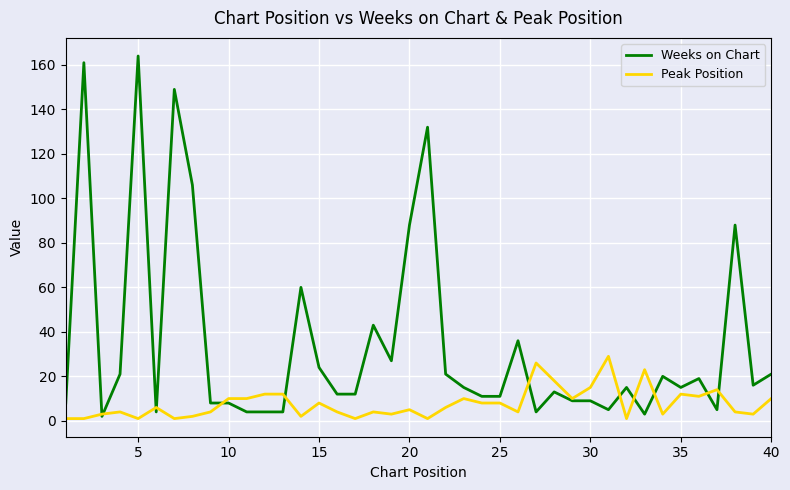

Which series has the largest total across all categories?

Weeks on Chart